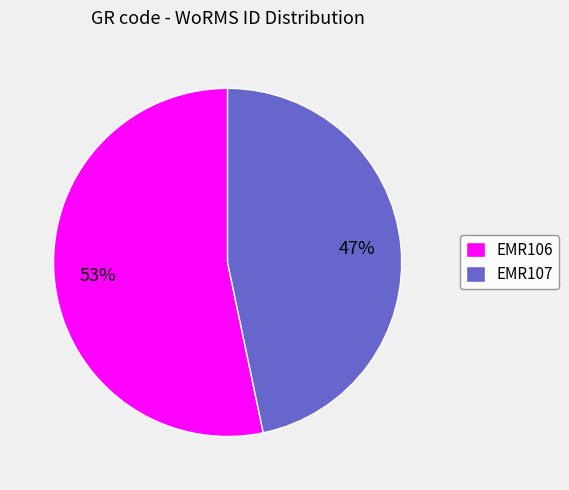

To the nearest percent, what portion does EMR107 represent?

47%